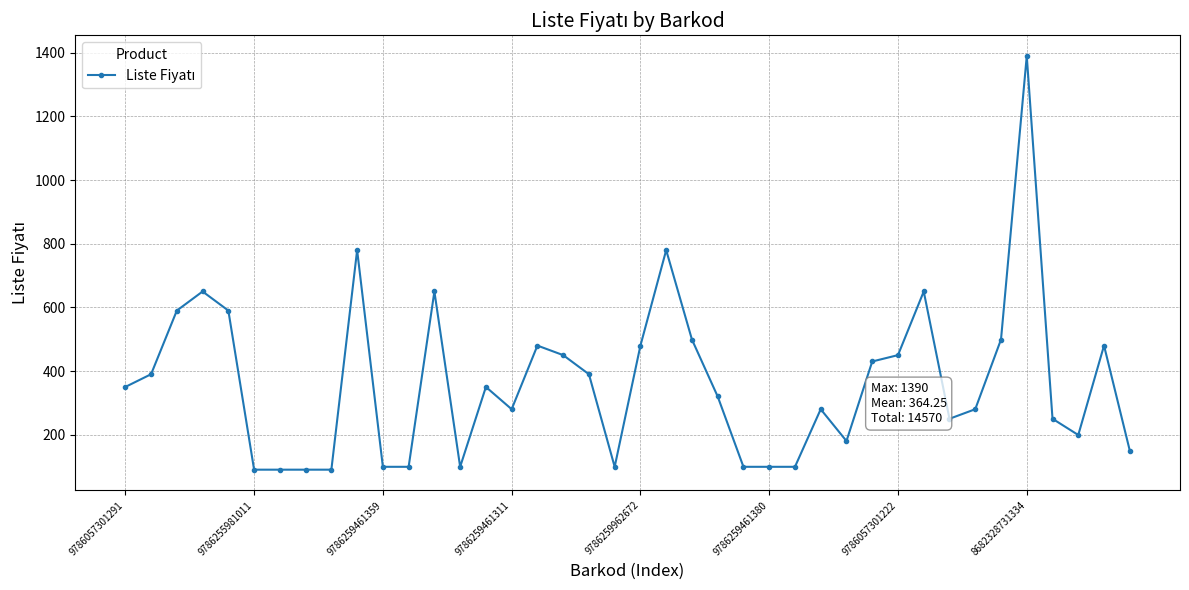

What is the sum of all values?

14570